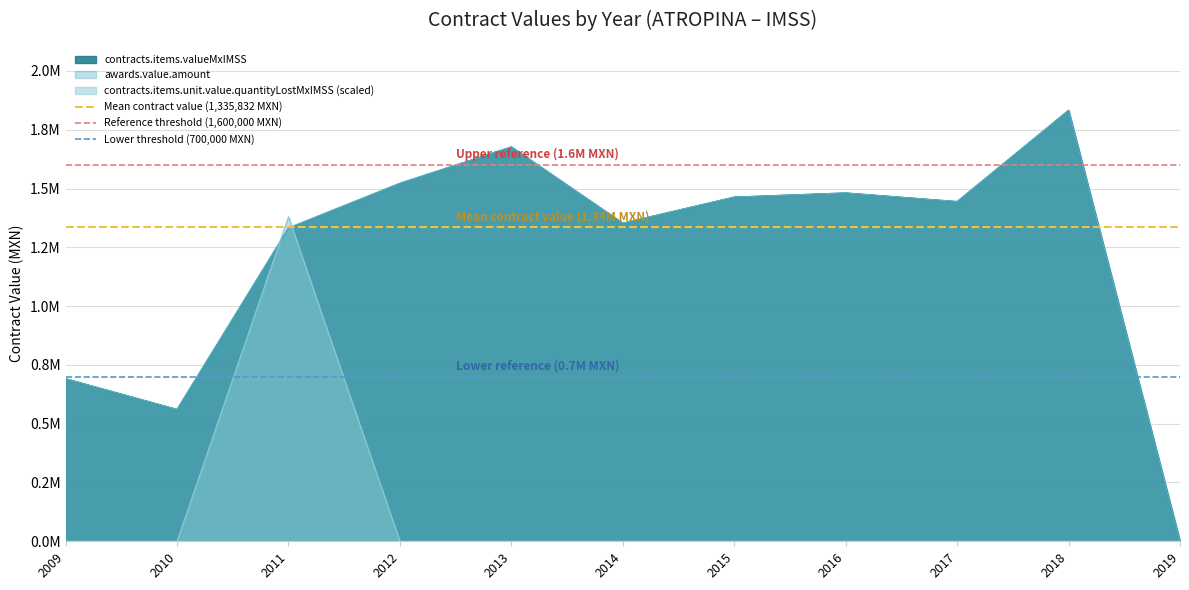

True or false: Lower threshold (700,000 MXN) has a value of 1047209.6 at 2010.

False